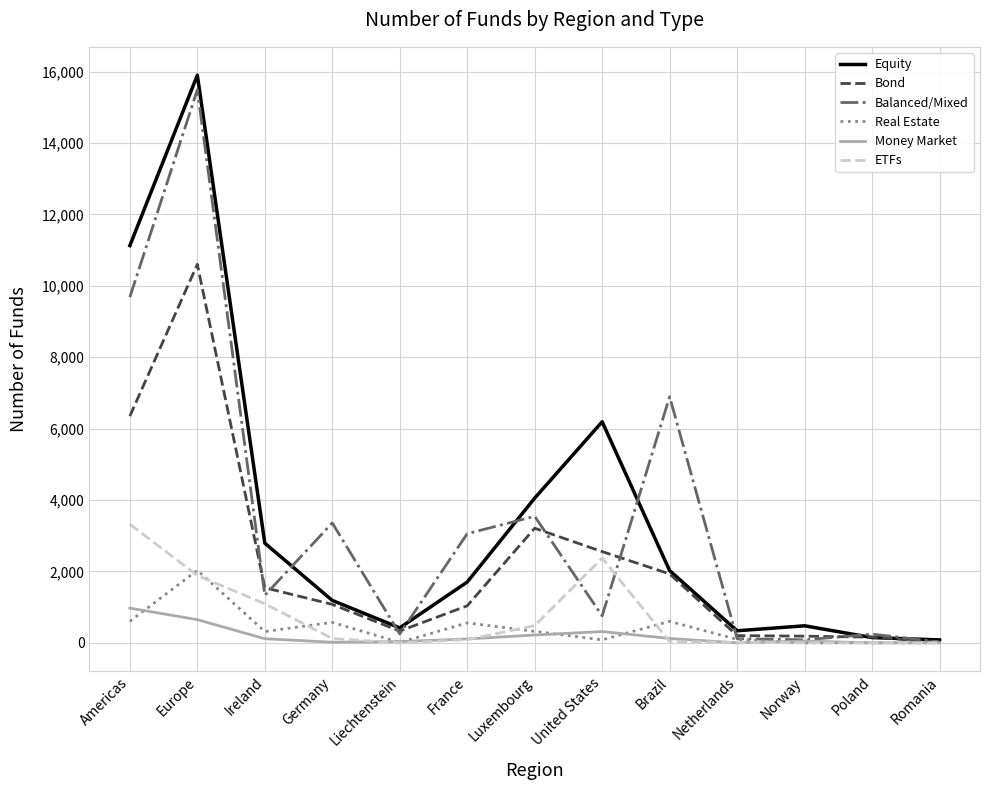

Where is Equity nearest to the value 7990?

United States